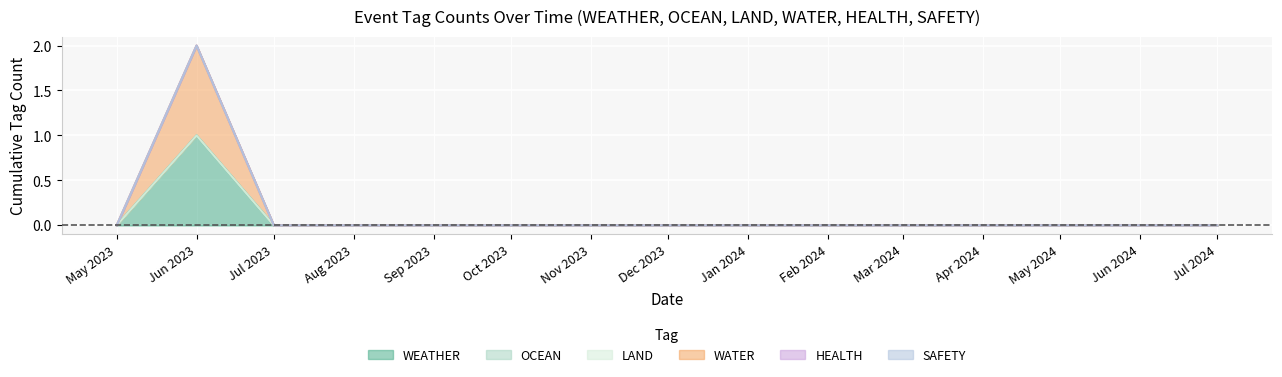

Is it true that HEALTH equals 0 at 2023-12-08?

True